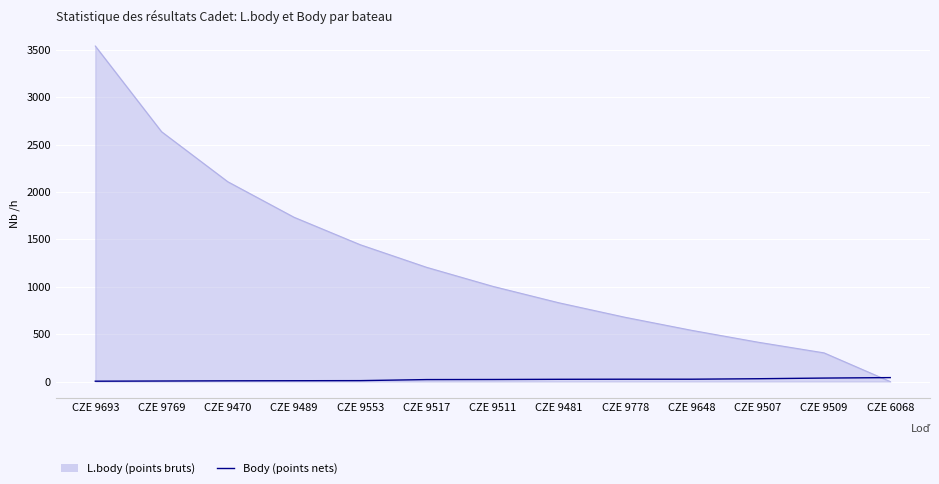

What position from the right is CZE 9778?

5